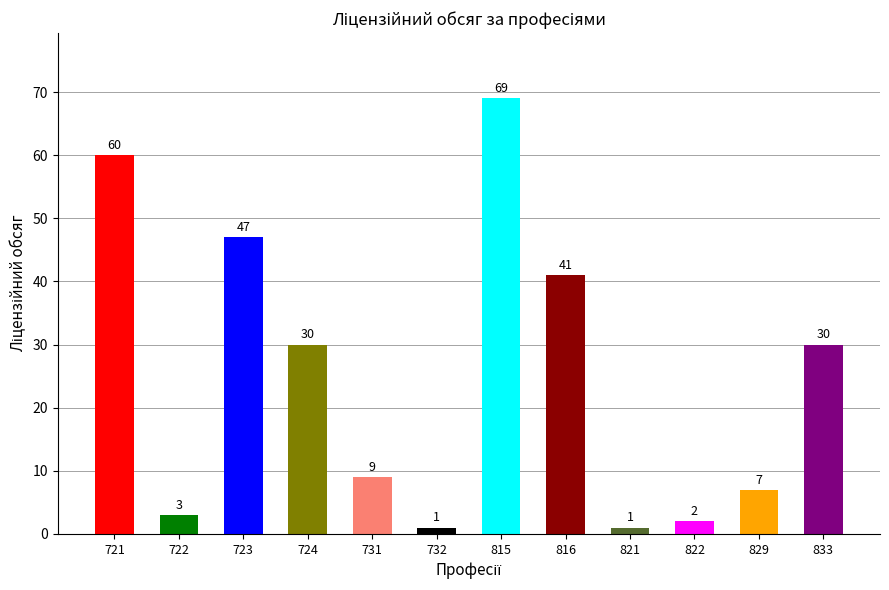

Reading right to left, transcribe all the data shown in this chart.

30	7	2	1	41	69	1	9	30	47	3	60